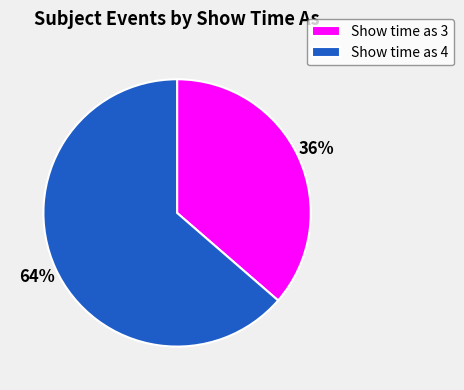

Rank the categories by value from highest to lowest.

Show time as 4, Show time as 3